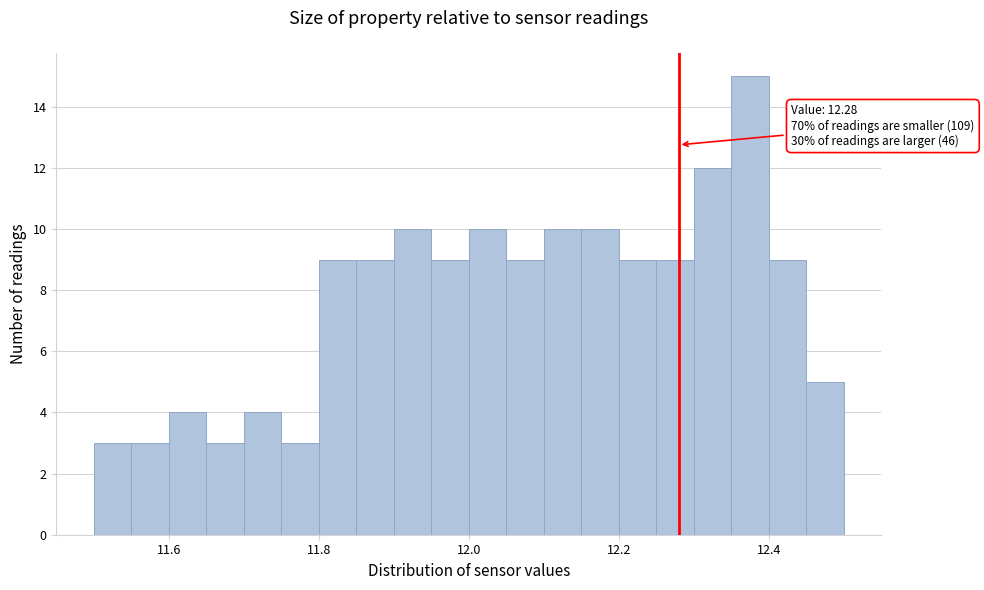

Around what value on the x-axis is the tallest bar? Give the approximate position of its centre, as read against the axis.

12.38